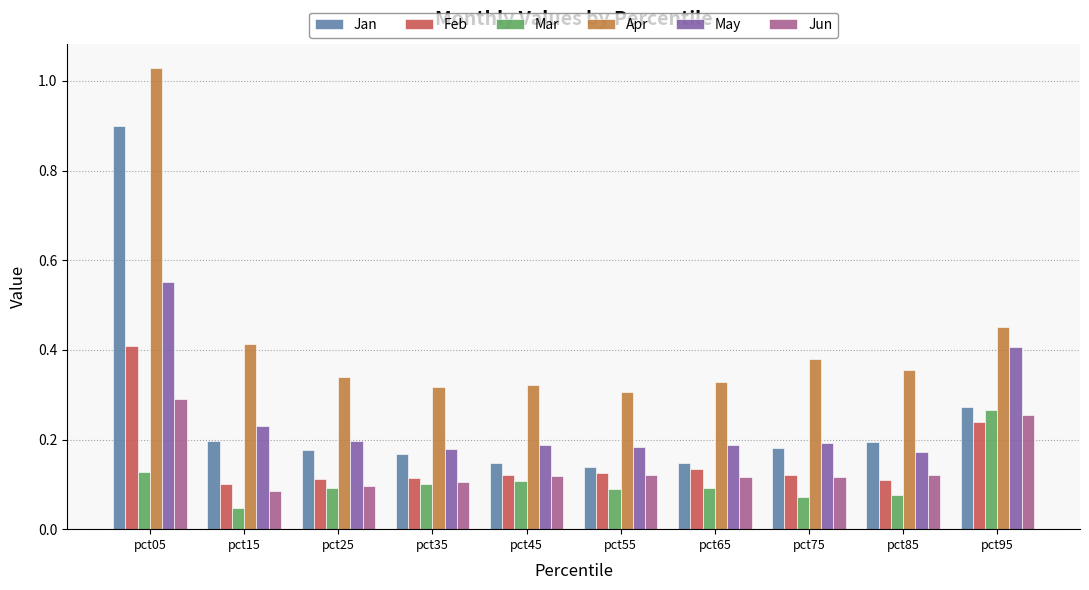

Which series has the widest spread of values?

Jan